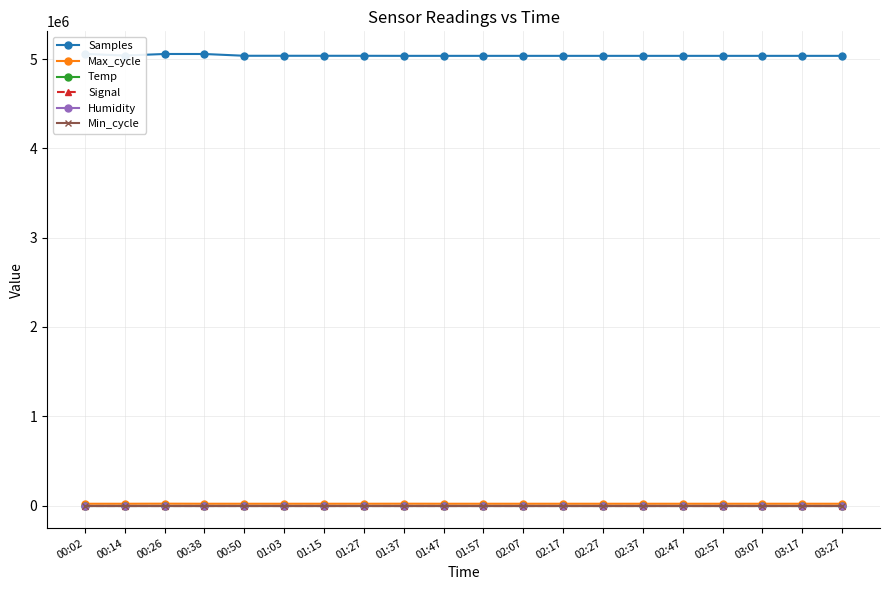

Reading left to right, transcribe all the data shown in this chart.

Samples: 5058710.0	5040315.0	5057966.0	5057740.0	5037984.0	5037886.0	5037765.0	5037601.0	5037030.0	5037030.0	5037030.0	5037030.0	5037030.0	5037030.0	5037030.0	5037030.0	5037030.0	5037030.0	5037030.0	5037030.0
Max_cycle: 20041.0	20033.0	20857.0	20120.0	20046.0	20049.0	20125.0	20056.0	20571.0	20100.0	20065.0	20041.0	20072.0	20060.0	20045.0	20055.0	20038.0	20057.0	20071.0	20068.0
Temp: 6.4	6.4	6.2	6.3	6.3	6.3	6.2	6.1	6.1	6.1	6.1	6.1	6.1	6.1	6.1	6.2	6.2	6.2	6.2	6.1
Signal: -57.0	-57.0	-57.0	-57.0	-57.0	-57.0	-56.0	-56.0	-55.0	-56.0	-56.0	-57.0	-57.0	-56.0	-57.0	-56.0	-56.0	-56.0	-56.0	-56.0
Humidity: 99.9	99.9	99.9	99.9	99.9	99.9	99.9	99.9	99.9	99.9	99.9	99.9	99.9	99.9	99.9	99.9	99.9	99.9	99.9	99.9
Min_cycle: 28.0	28.0	28.0	28.0	28.0	28.0	28.0	28.0	28.0	28.0	28.0	28.0	28.0	28.0	28.0	28.0	28.0	28.0	28.0	28.0